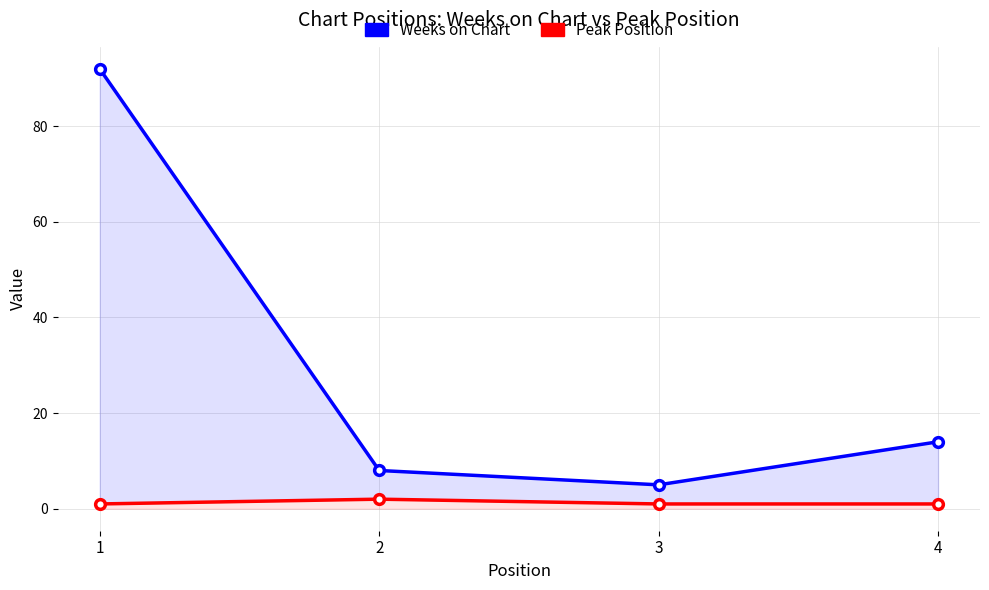

True or false: Peak Position and Weeks on Chart intersect in this chart.

False